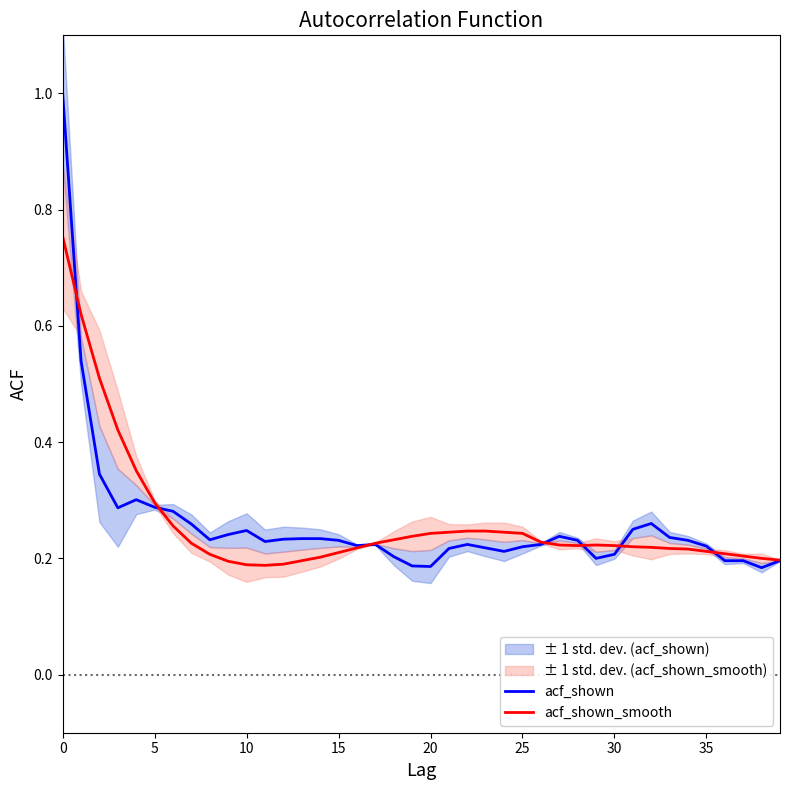

Where is acf_shown nearest to the value 0?

38